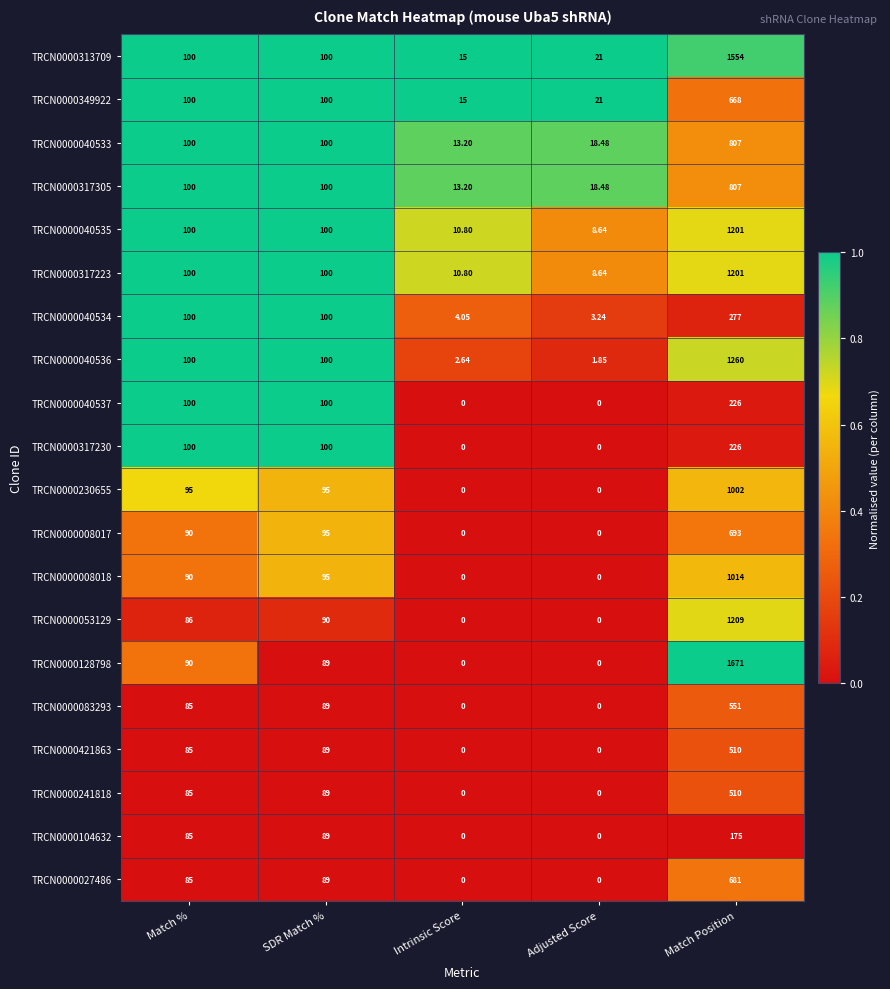

At which category is the sum across all series the highest?

Match Position